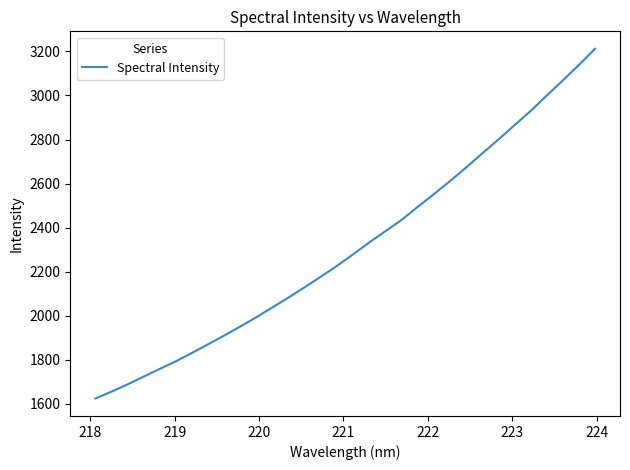

What is the smallest value displayed?

1623.7